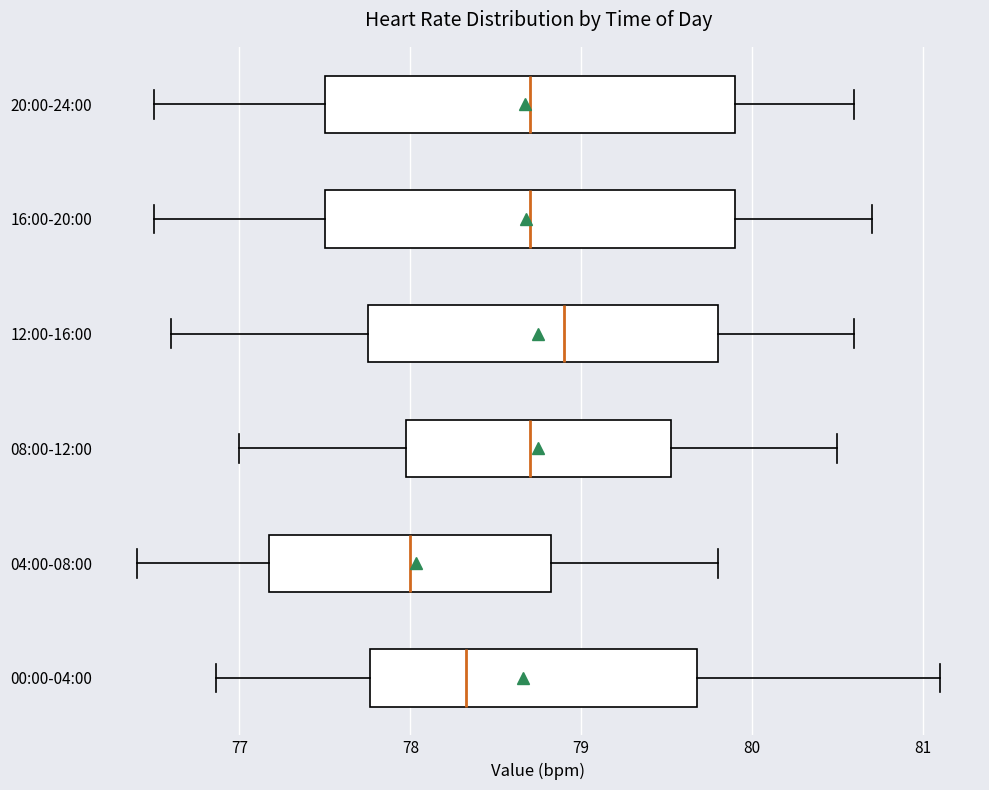

Where does the right whisker of the box for 04:00-08:00 end on the x-axis? The values are not printed on the chart, so give them approximately, as read against the axis.

79.8